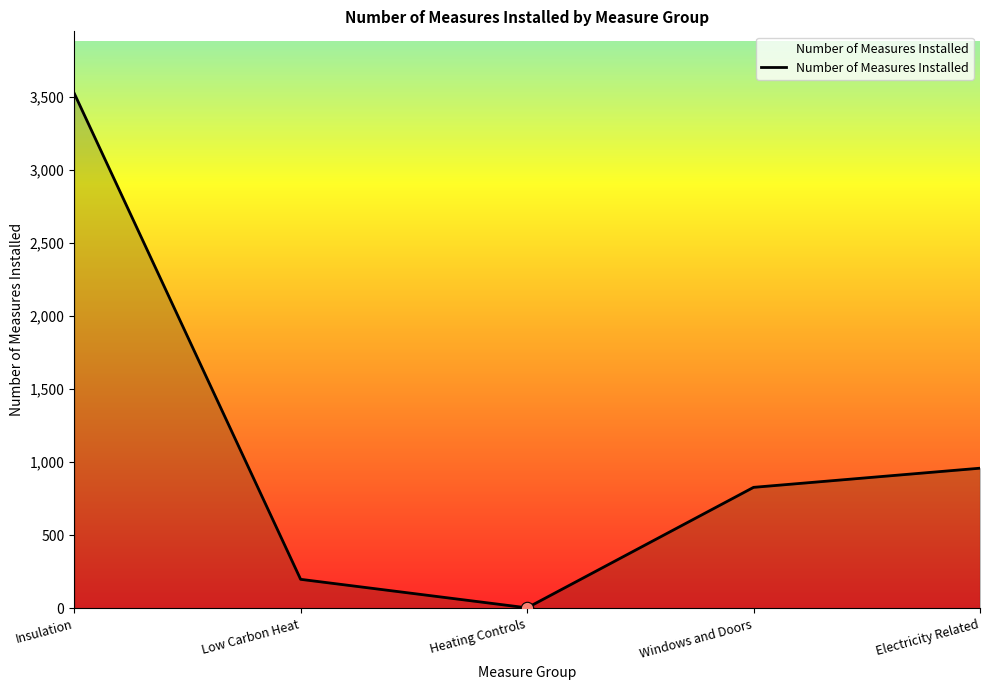

What is the change in value from Insulation to Electricity Related?

-2565